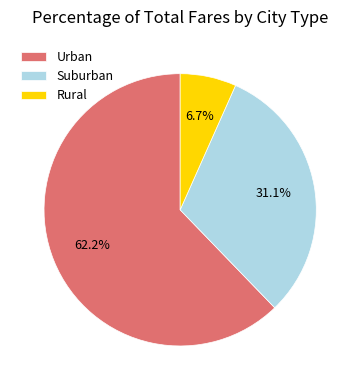

Approximately how many times larger is the value at Urban compared to Suburban?

2.0